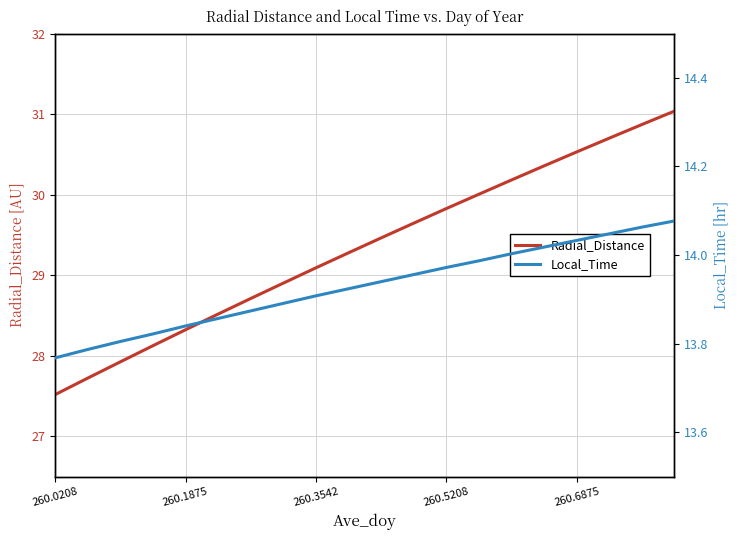

True or false: Radial_Distance and Local_Time cross at least once.

False